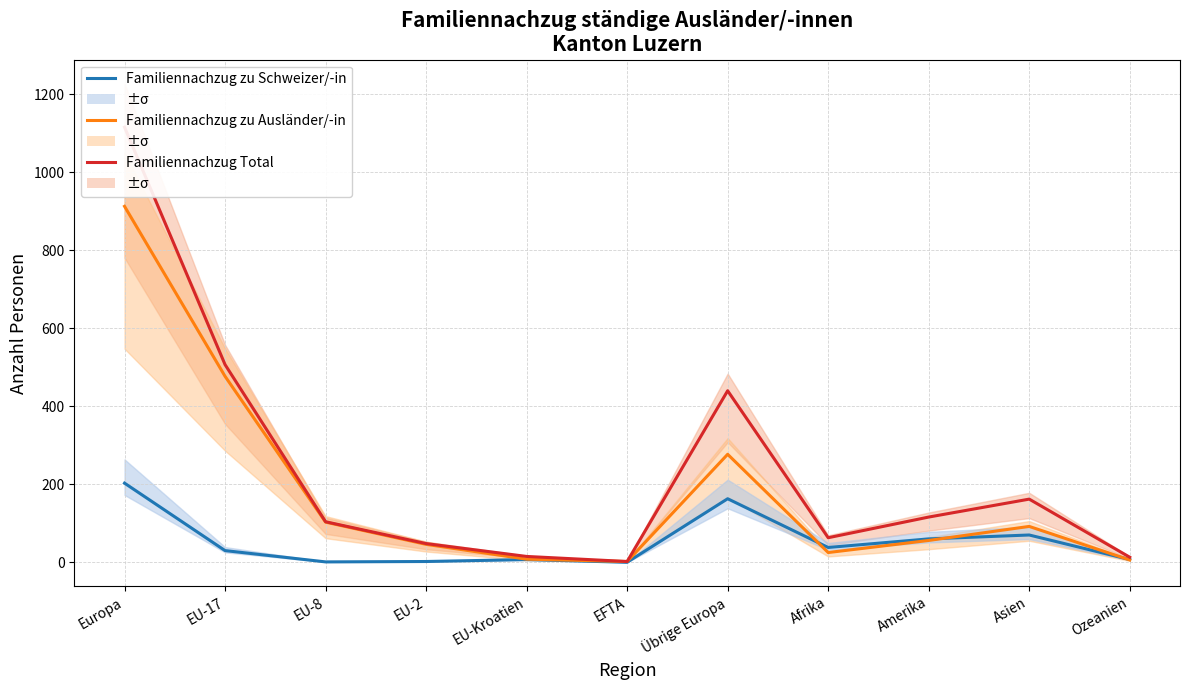

Between EFTA and Afrika, which series saw the biggest shift?

Familiennachzug Total